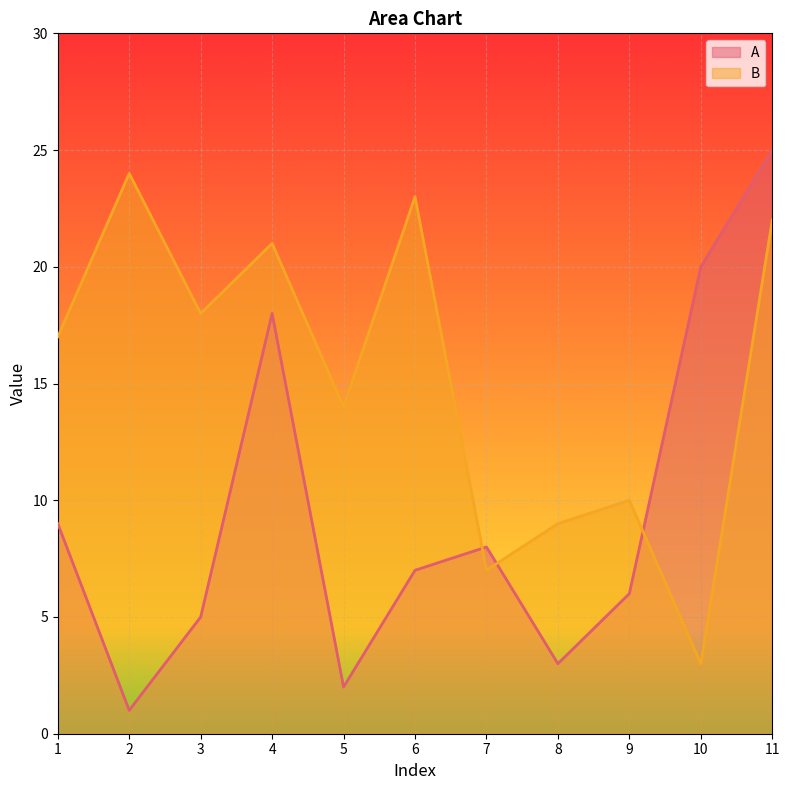

Read the A value at 6.

7